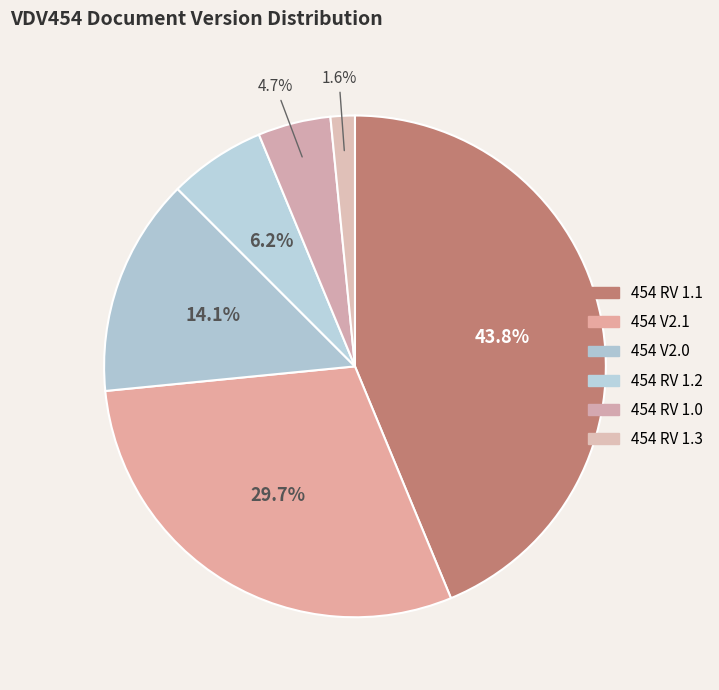

What percentage is the 454 V2.0 slice, to the nearest percent?

14%